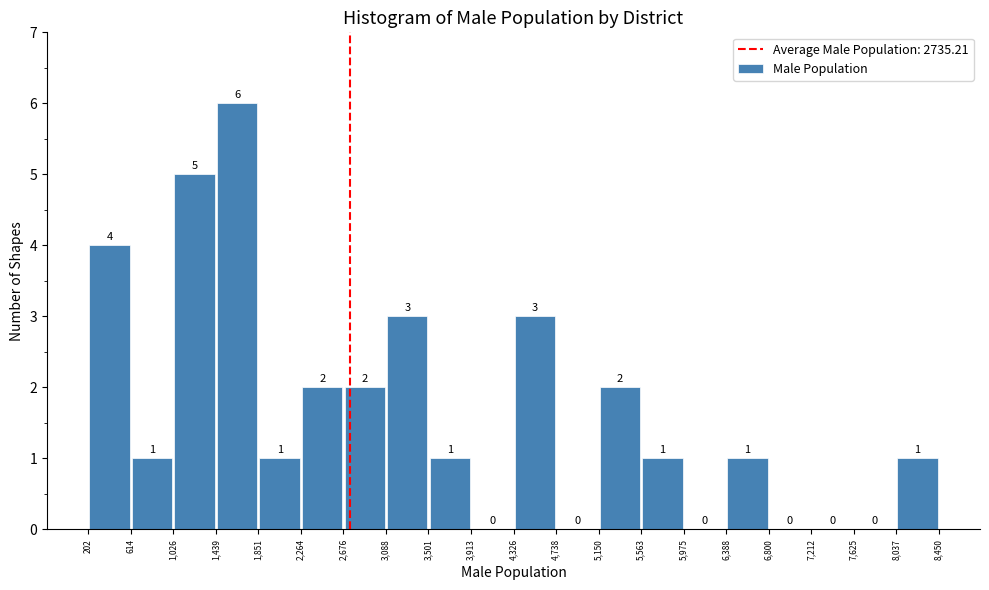

Over which range of the x-axis is the bar tallest?

1,439 to 1,851